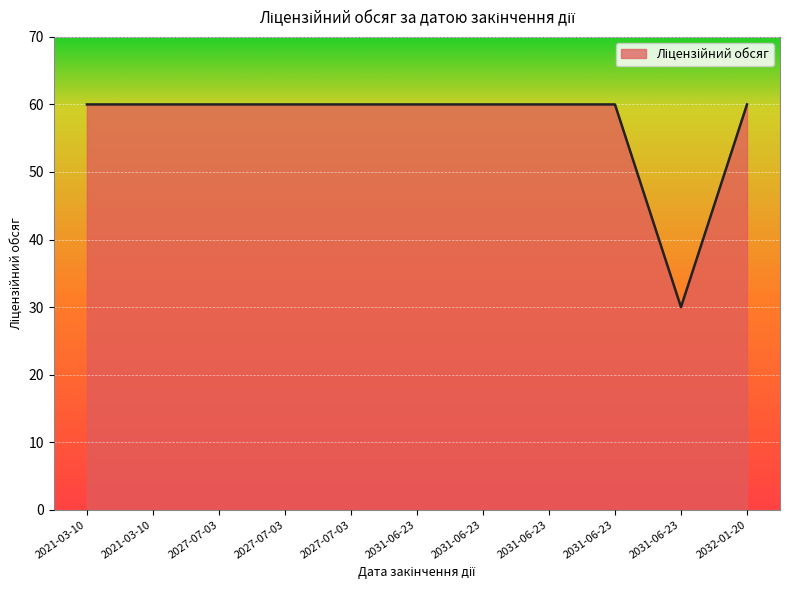

How many lines are shown in the chart?

1